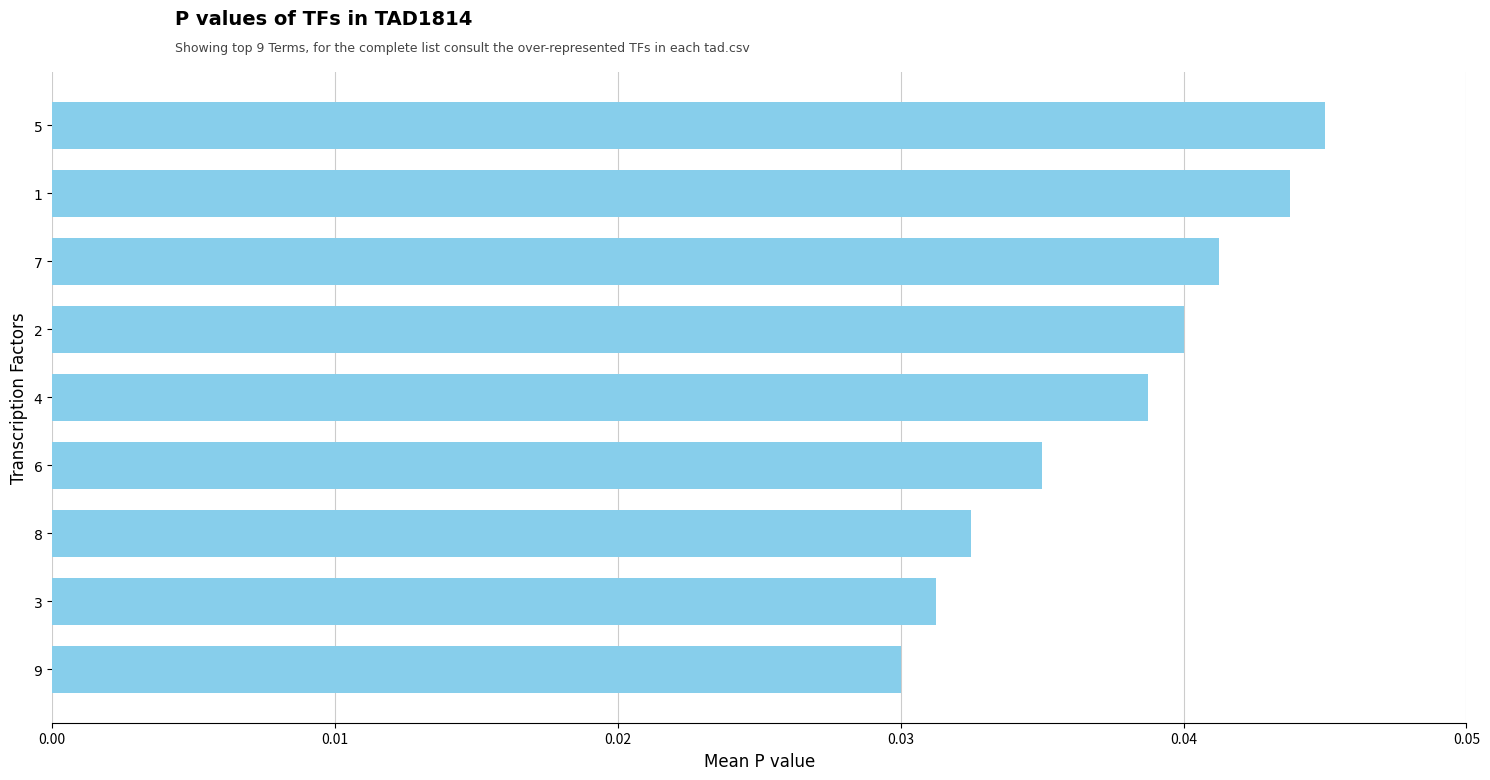

Rank the categories by value from lowest to highest.

9, 3, 8, 6, 4, 2, 7, 1, 5